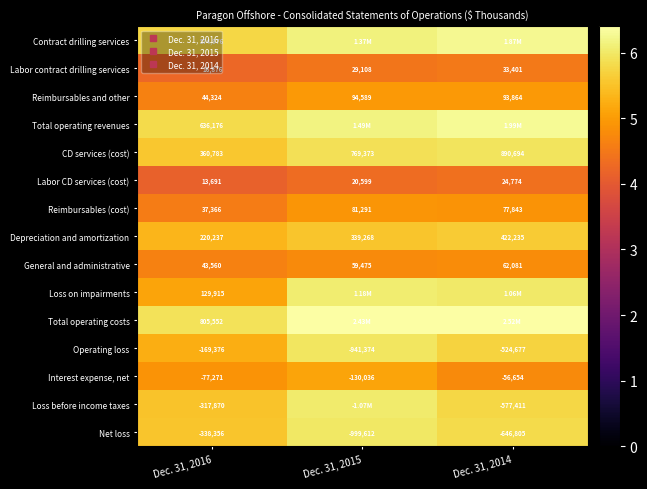

The value of Total operating costs at Dec. 31, 2016 is 3.2. True or false?

False